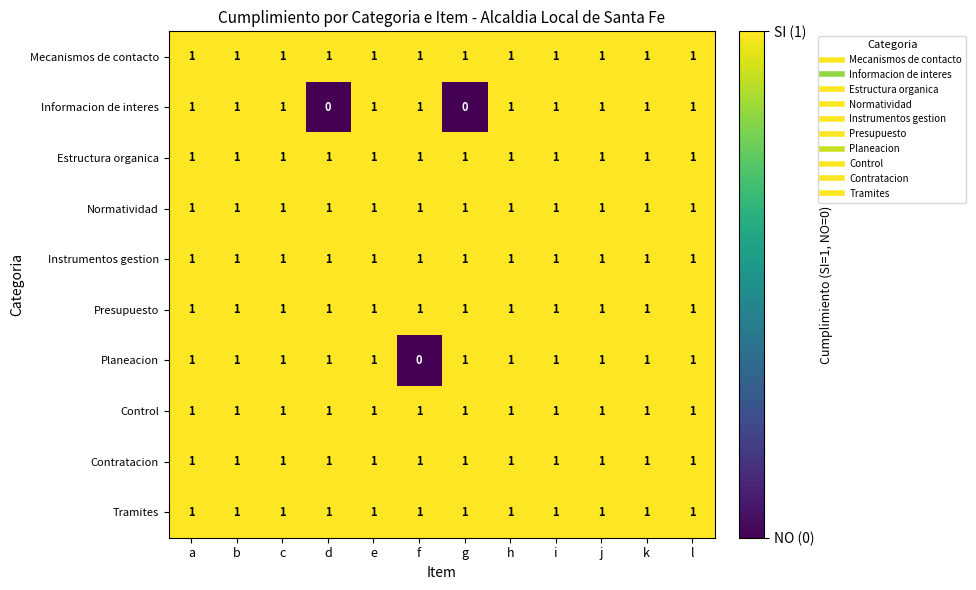

What is the greatest value displayed?

1